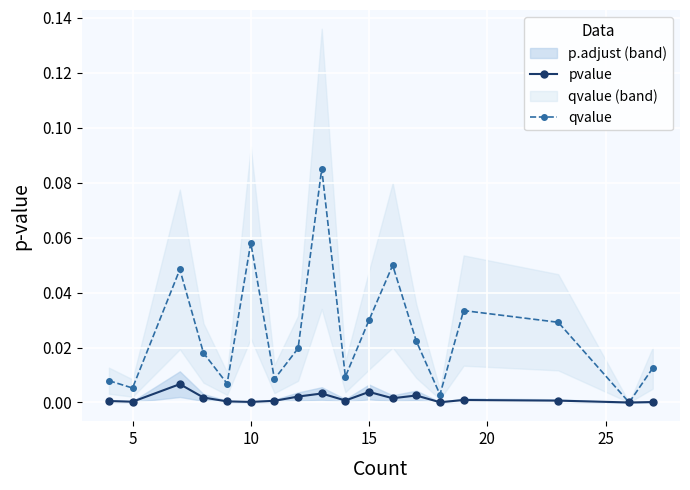

At how many categories does at least one series exceed 0?

18